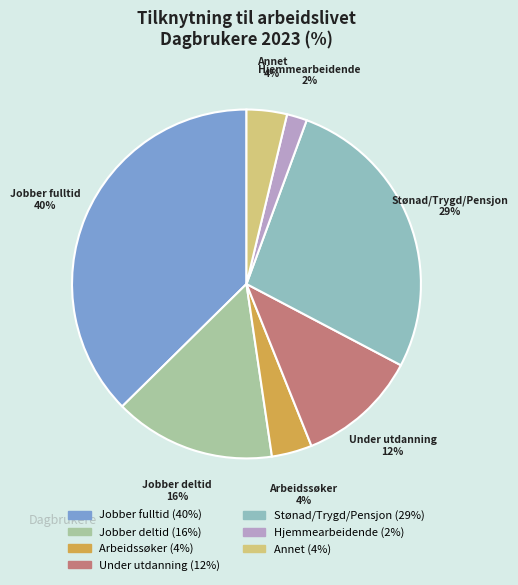

Which slice is the smallest?

Hjemmearbeidende